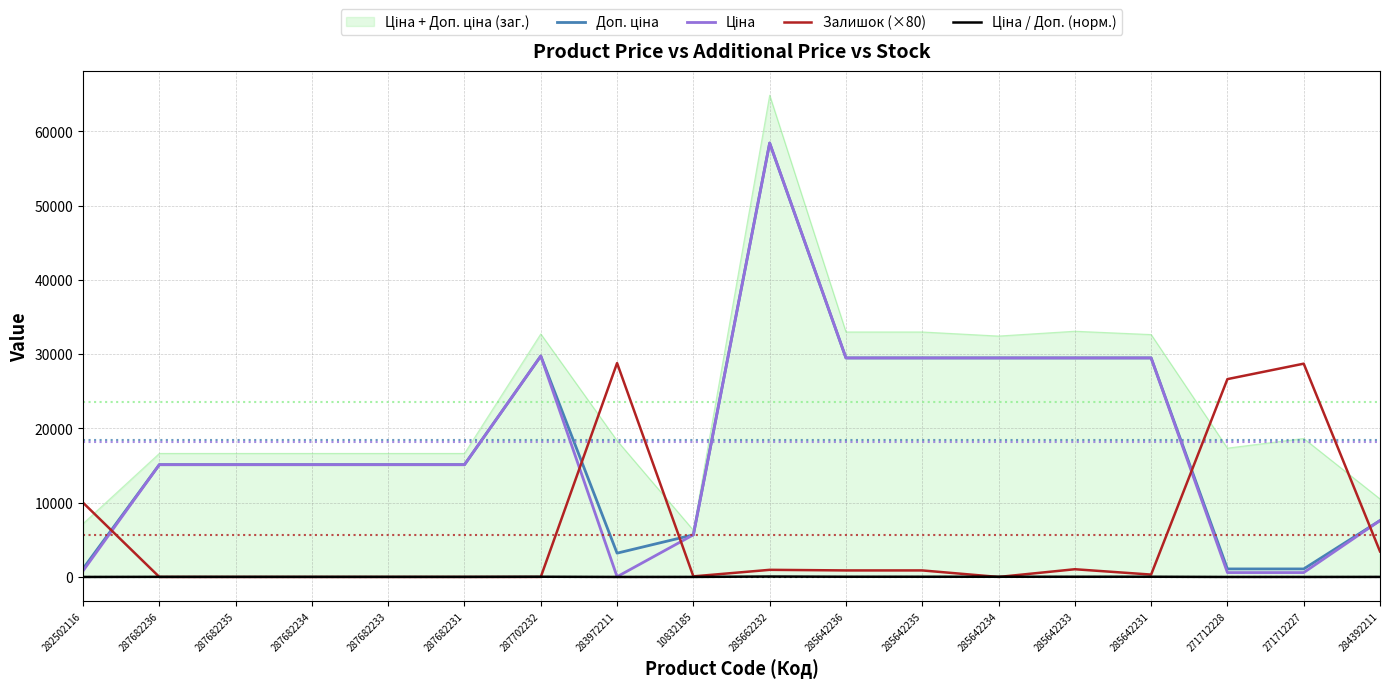

At which category is the sum across all series the highest?

285662232